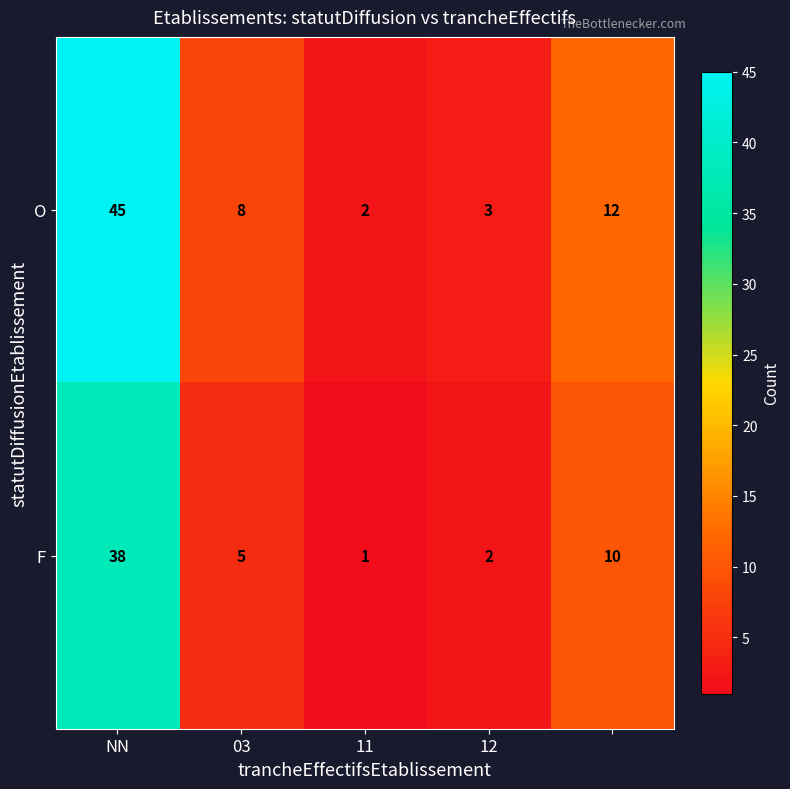

What is the greatest value displayed?

45